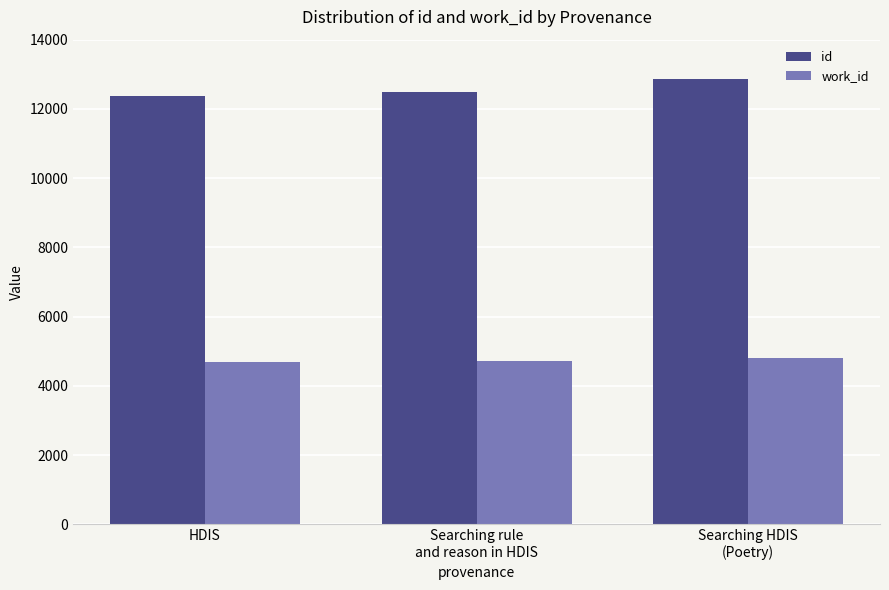

What is the label of the 1st bar from the left?

HDIS